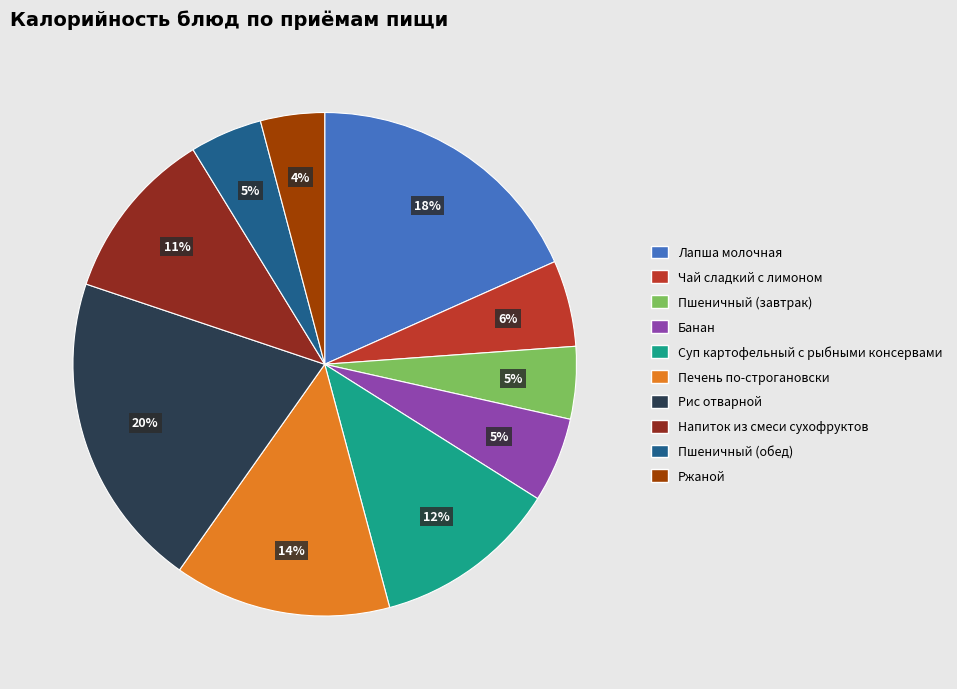

To the nearest percent, what is the difference between the largest and smallest slice percentages?

16%